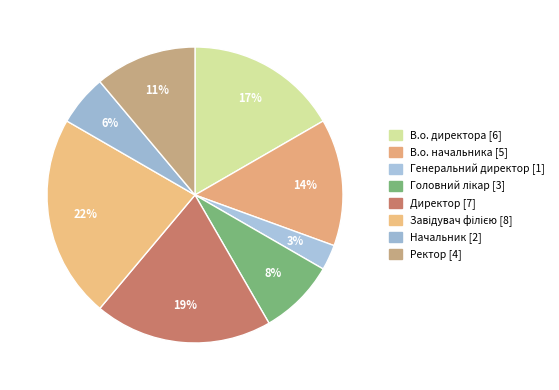

How many segments does this pie chart have?

8